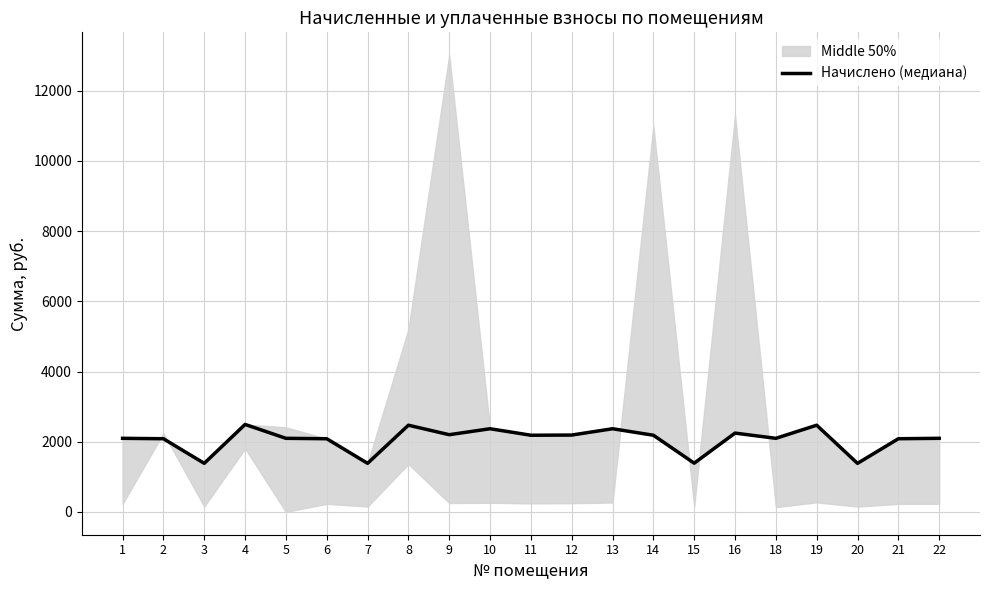

Rank the categories by value from lowest to highest.

20, 3, 7, 15, 2, 6, 21, 1, 5, 18, 22, 11, 14, 12, 9, 16, 10, 13, 8, 19, 4